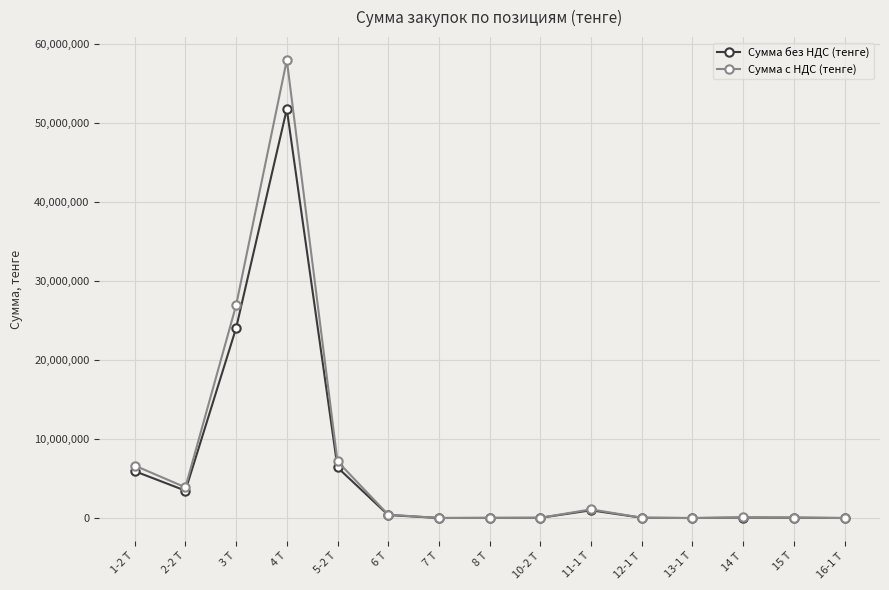

Which series has the largest range (max minus min)?

Сумма с НДС (тенге)